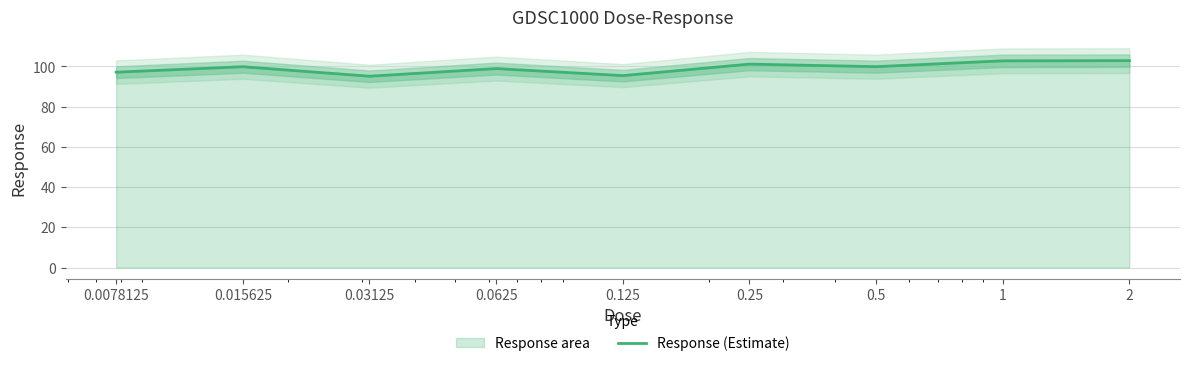

Rank the categories by value from lowest to highest.

0.03125, 0.125, 0.0078125, 0.0625, 0.015625, 0.5, 0.25, 1, 2